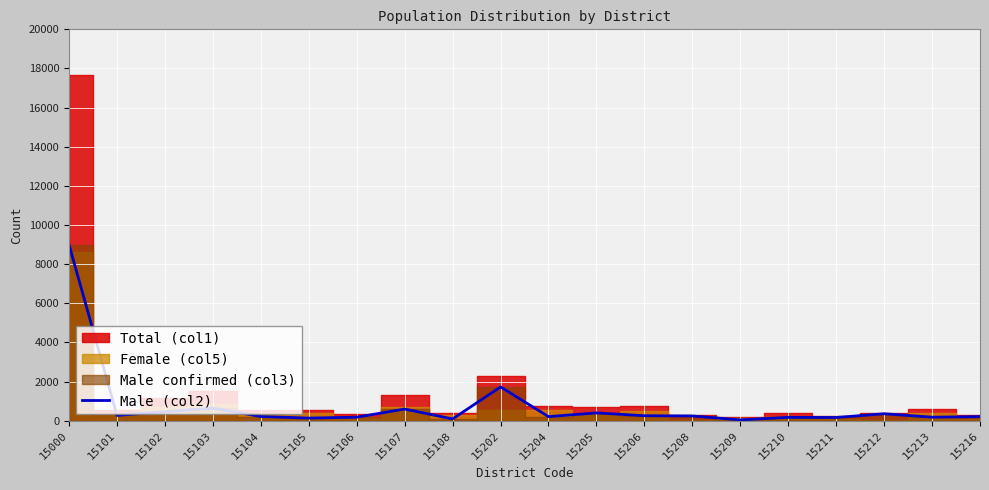

How many values are below 246?

10